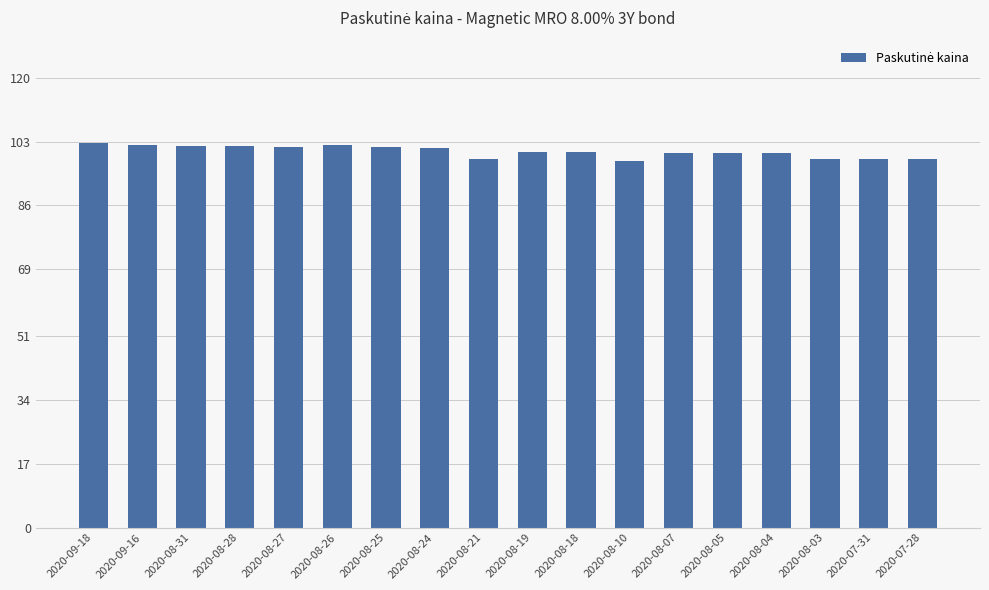

What is the smallest value displayed?

97.8